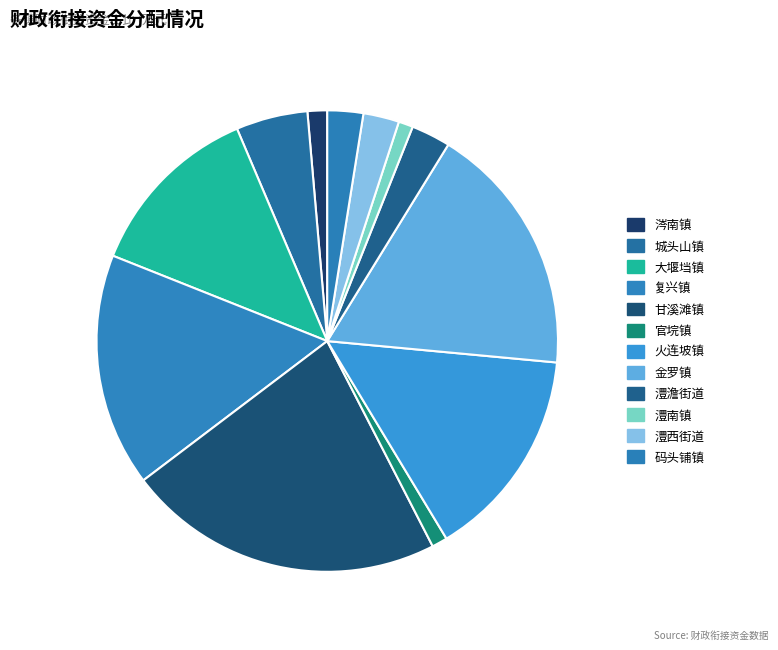

How many segments does this pie chart have?

12